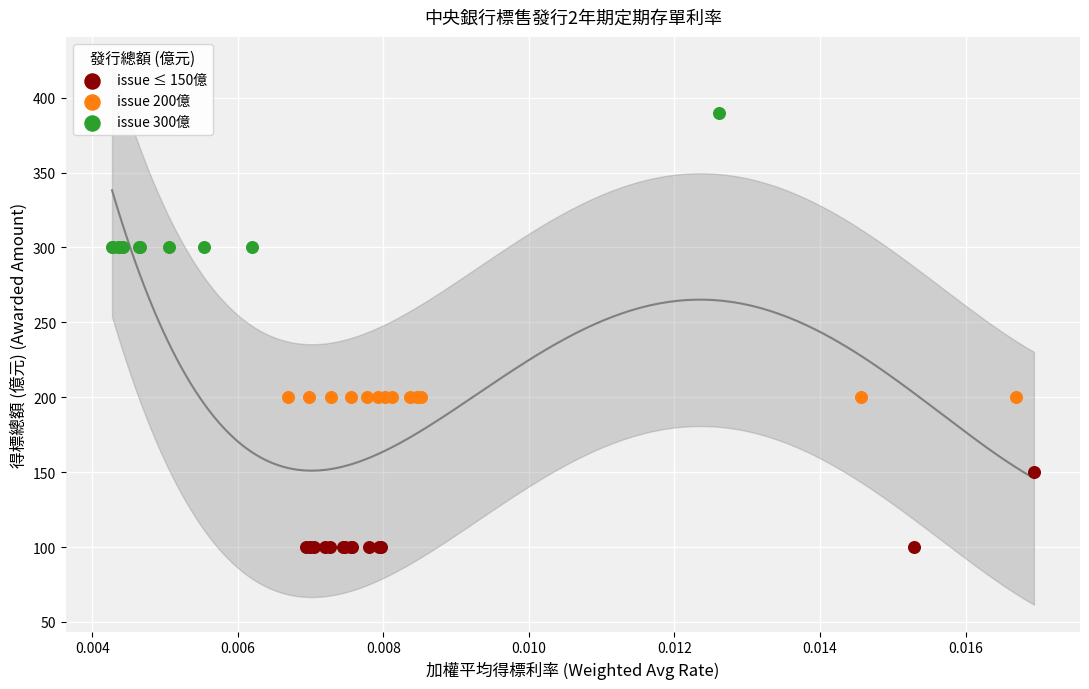

What are all the series names shown in the legend?

issue ≤ 150億, issue 200億, issue 300億